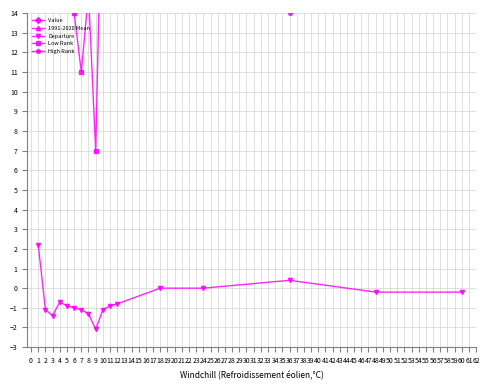

What is the value of the Departure point at the 11th from the left?

-0.9